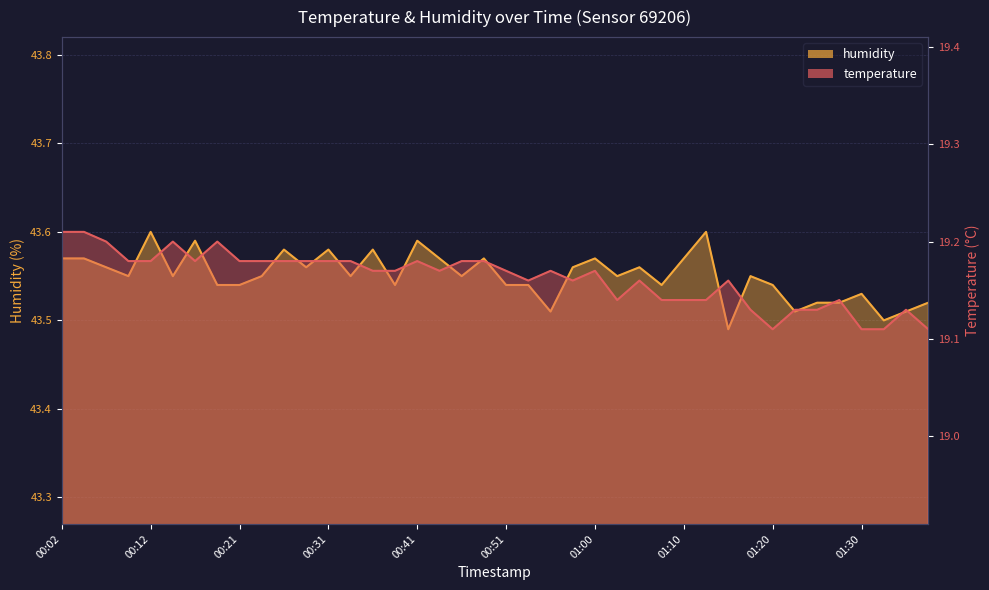

At which label does temperature reach its minimum?

01:20